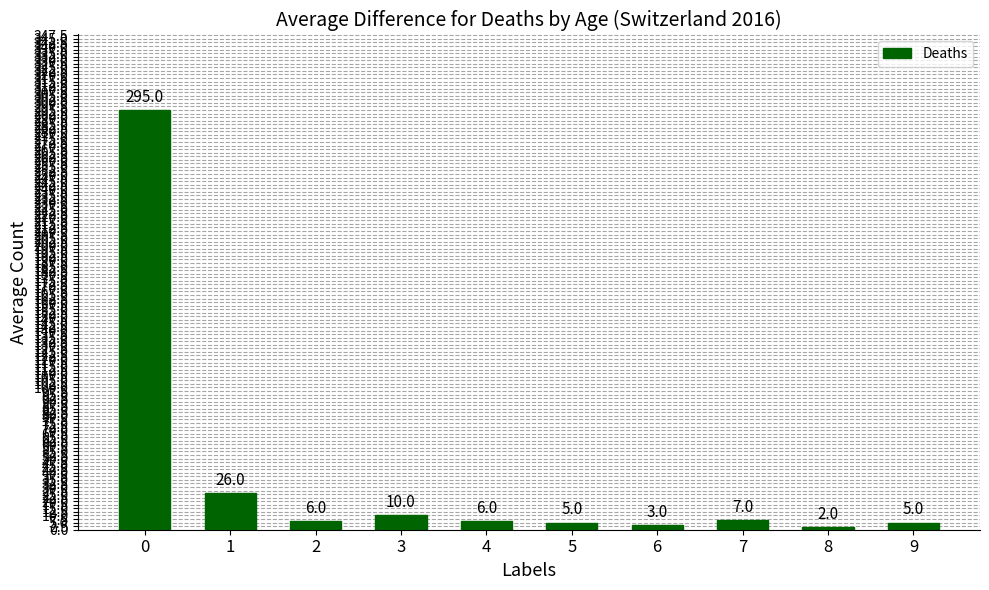

What is the smallest value displayed?

2